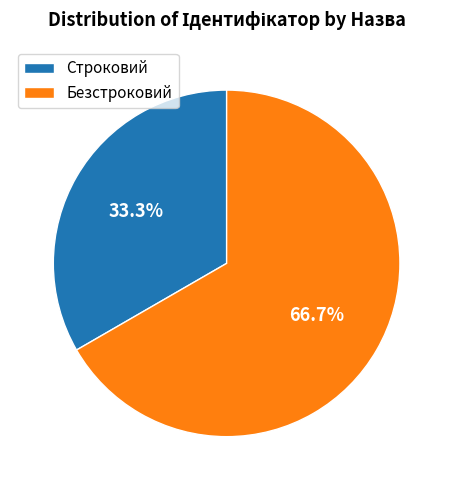

Do Строковий and Безстроковий together represent more than half of the pie?

Yes